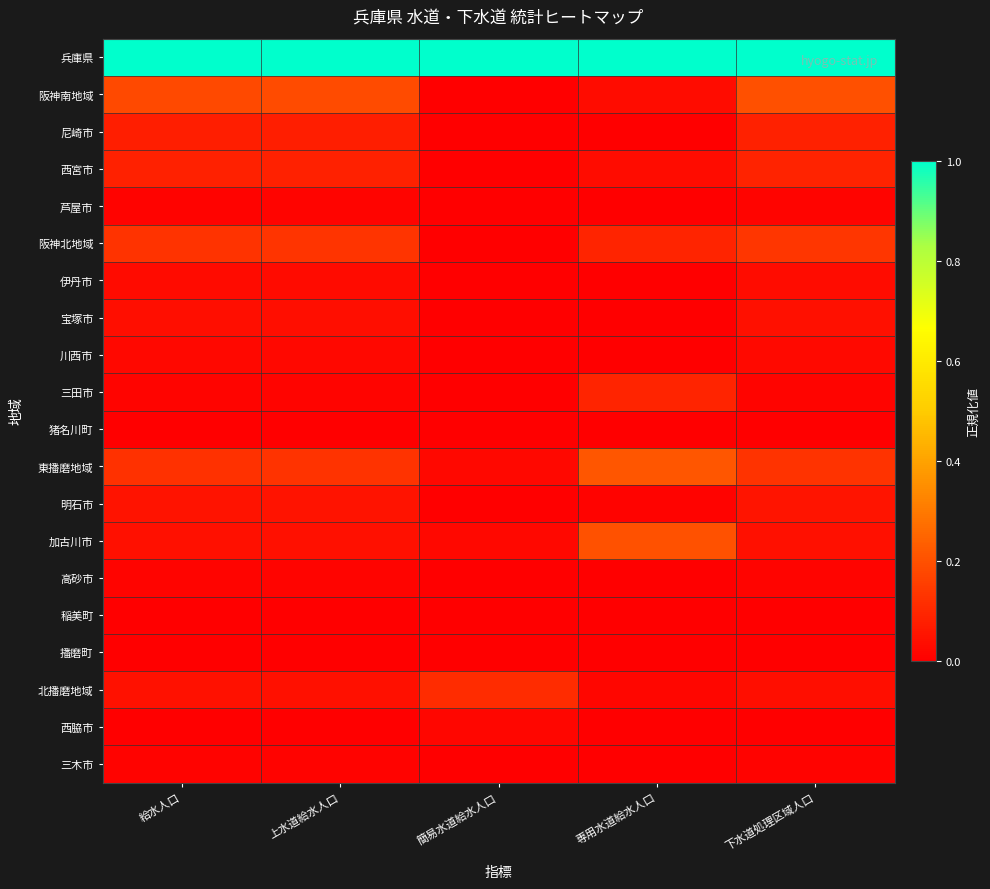

Reading left to right, list all the values displayed in this chart.

兵庫県: 給水人口=1.0	上水道給水人口=1.0	簡易水道給水人口=1.0	専用水道給水人口=1.0	下水道処理区域人口=1.0
阪神南地域: 給水人口=0.2	上水道給水人口=0.2	簡易水道給水人口=0.0	専用水道給水人口=0.0	下水道処理区域人口=0.2
尼崎市: 給水人口=0.1	上水道給水人口=0.1	簡易水道給水人口=0.0	専用水道給水人口=0.0	下水道処理区域人口=0.1
西宮市: 給水人口=0.1	上水道給水人口=0.1	簡易水道給水人口=0.0	専用水道給水人口=0.0	下水道処理区域人口=0.1
芦屋市: 給水人口=0.0	上水道給水人口=0.0	簡易水道給水人口=0.0	専用水道給水人口=0.0	下水道処理区域人口=0.0
阪神北地域: 給水人口=0.1	上水道給水人口=0.1	簡易水道給水人口=0.0	専用水道給水人口=0.1	下水道処理区域人口=0.1
伊丹市: 給水人口=0.0	上水道給水人口=0.0	簡易水道給水人口=0.0	専用水道給水人口=0.0	下水道処理区域人口=0.0
宝塚市: 給水人口=0.0	上水道給水人口=0.0	簡易水道給水人口=0.0	専用水道給水人口=0.0	下水道処理区域人口=0.0
川西市: 給水人口=0.0	上水道給水人口=0.0	簡易水道給水人口=0.0	専用水道給水人口=0.0	下水道処理区域人口=0.0
三田市: 給水人口=0.0	上水道給水人口=0.0	簡易水道給水人口=0.0	専用水道給水人口=0.1	下水道処理区域人口=0.0
猪名川町: 給水人口=0.0	上水道給水人口=0.0	簡易水道給水人口=0.0	専用水道給水人口=0.0	下水道処理区域人口=0.0
東播磨地域: 給水人口=0.1	上水道給水人口=0.1	簡易水道給水人口=0.0	専用水道給水人口=0.2	下水道処理区域人口=0.1
明石市: 給水人口=0.0	上水道給水人口=0.0	簡易水道給水人口=0.0	専用水道給水人口=0.0	下水道処理区域人口=0.1
加古川市: 給水人口=0.0	上水道給水人口=0.0	簡易水道給水人口=0.0	専用水道給水人口=0.2	下水道処理区域人口=0.0
高砂市: 給水人口=0.0	上水道給水人口=0.0	簡易水道給水人口=0.0	専用水道給水人口=0.0	下水道処理区域人口=0.0
稲美町: 給水人口=0.0	上水道給水人口=0.0	簡易水道給水人口=0.0	専用水道給水人口=0.0	下水道処理区域人口=0.0
播磨町: 給水人口=0.0	上水道給水人口=0.0	簡易水道給水人口=0.0	専用水道給水人口=0.0	下水道処理区域人口=0.0
北播磨地域: 給水人口=0.0	上水道給水人口=0.0	簡易水道給水人口=0.1	専用水道給水人口=0.0	下水道処理区域人口=0.0
西脇市: 給水人口=0.0	上水道給水人口=0.0	簡易水道給水人口=0.0	専用水道給水人口=0.0	下水道処理区域人口=0.0
三木市: 給水人口=0.0	上水道給水人口=0.0	簡易水道給水人口=0.0	専用水道給水人口=0.0	下水道処理区域人口=0.0